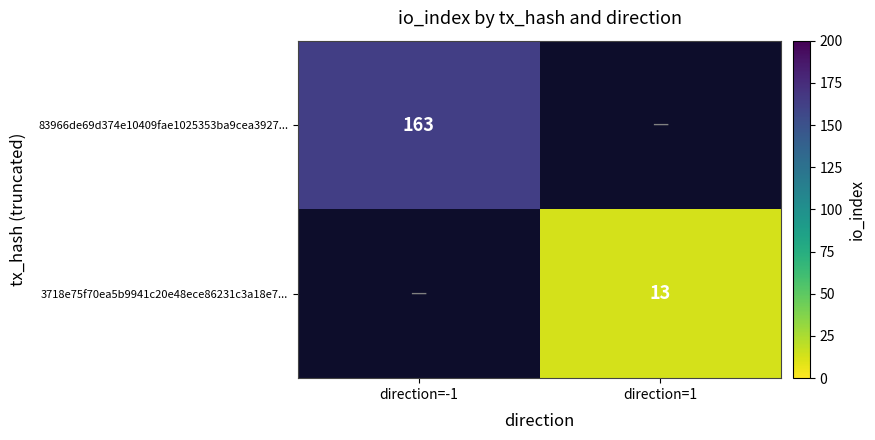

Is the value of 83966de69d374e10409fae1025353ba9cea3927... at direction=-1 greater than the value of 3718e75f70ea5b9941c20e48ece86231c3a18e7... at direction=1?

Yes